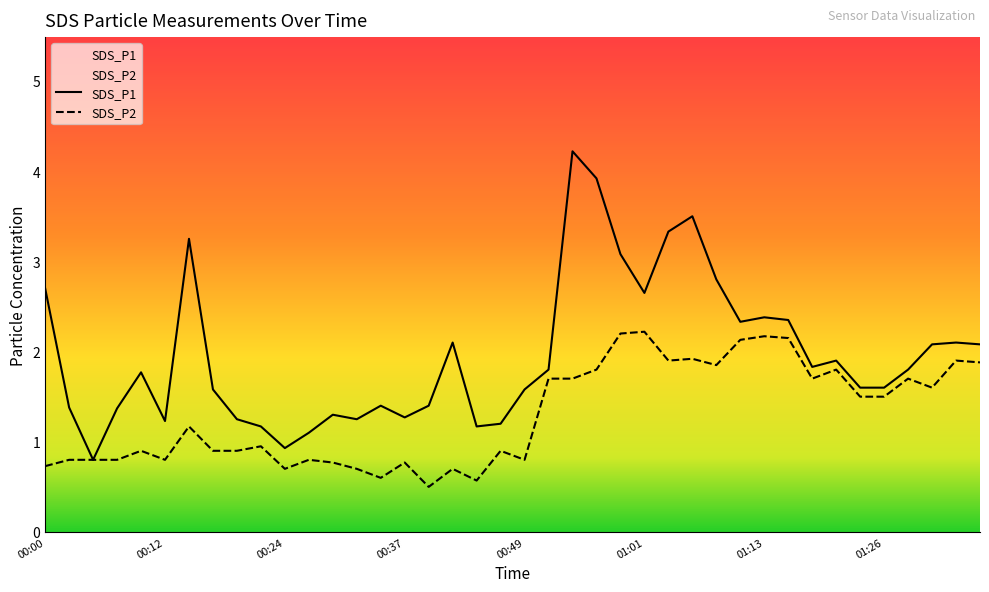

What position from the right is 01:31?

3